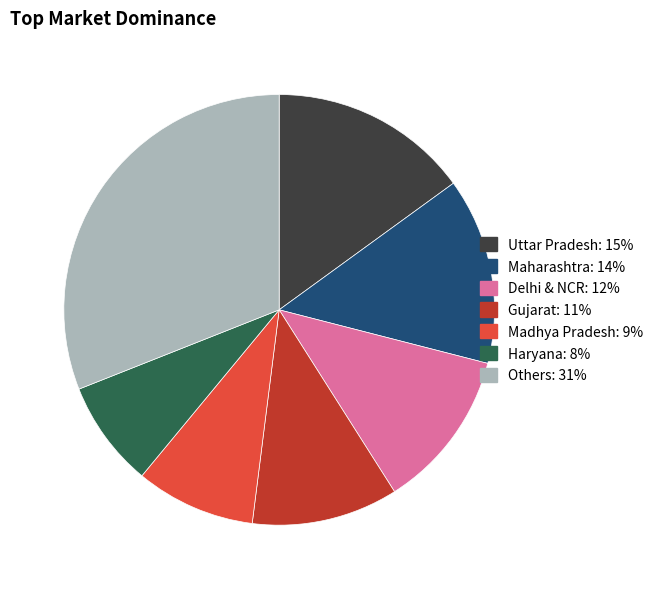

Is it true that Delhi & NCR is 12% of the pie?

True